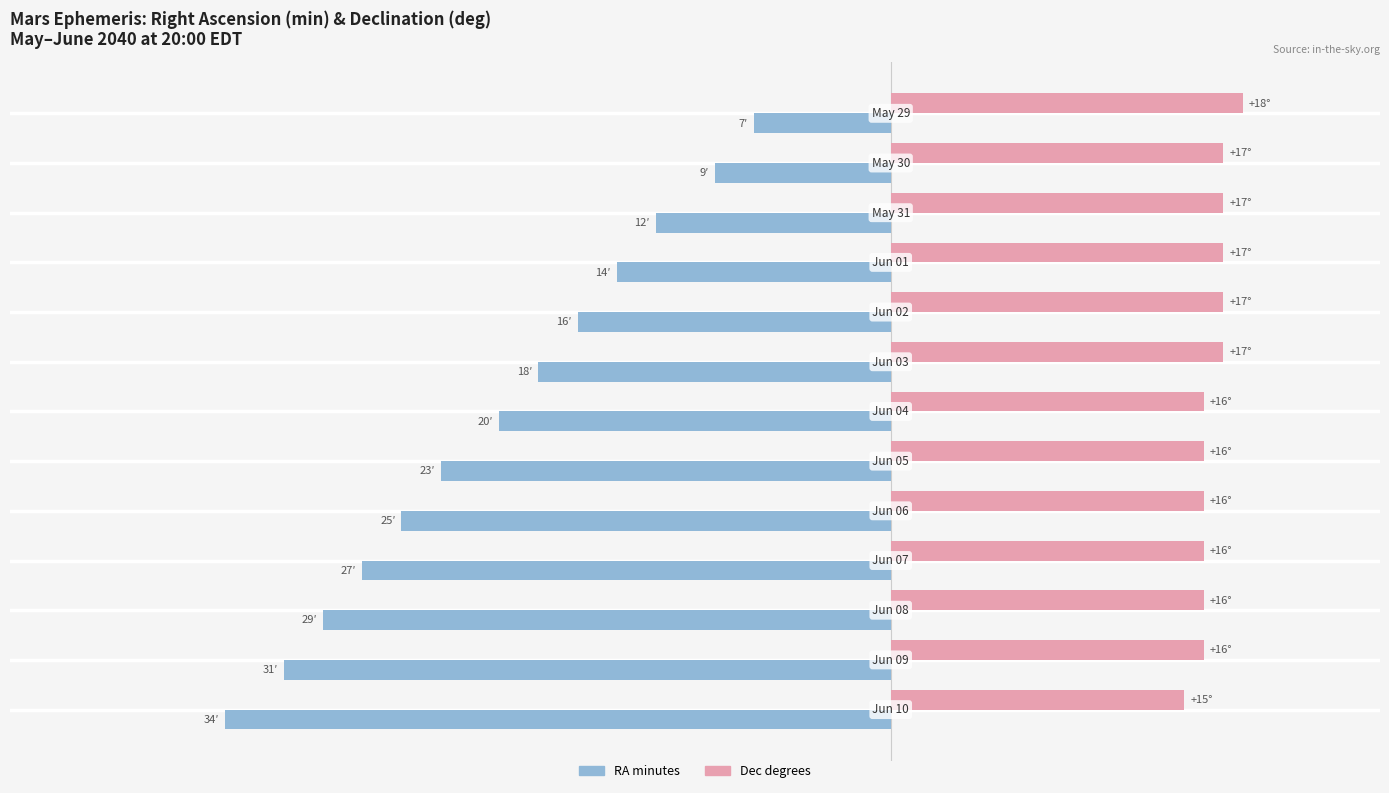

Which series has the largest total across all categories?

Dec degrees